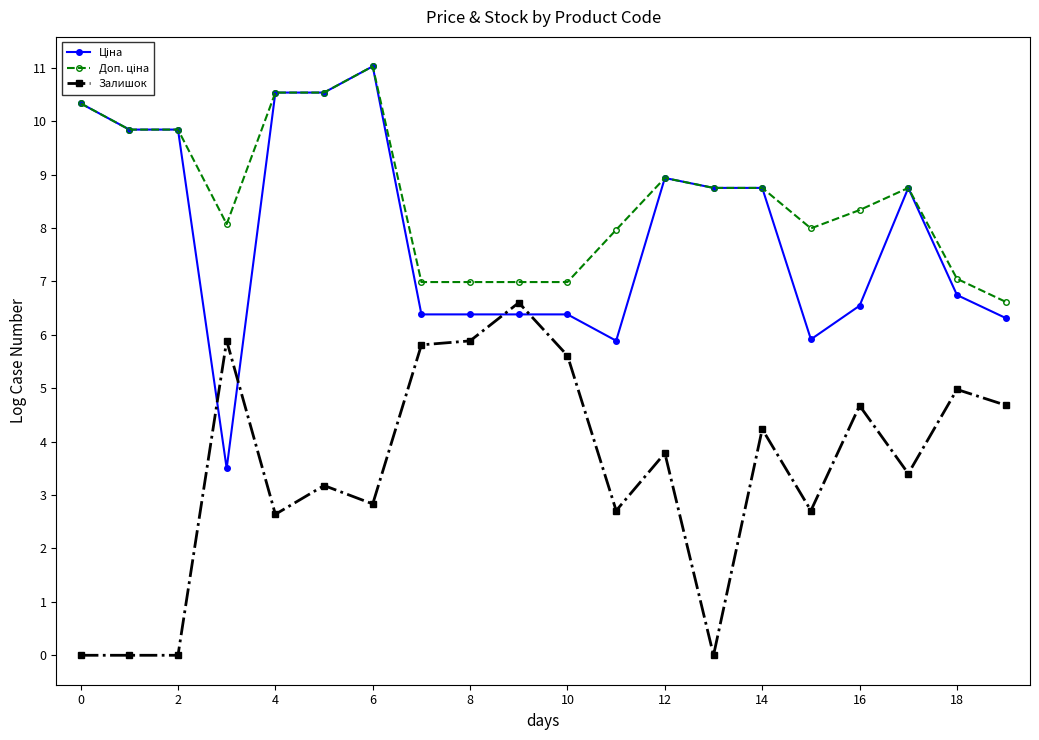

What is the maximum value shown in the chart?

11.0